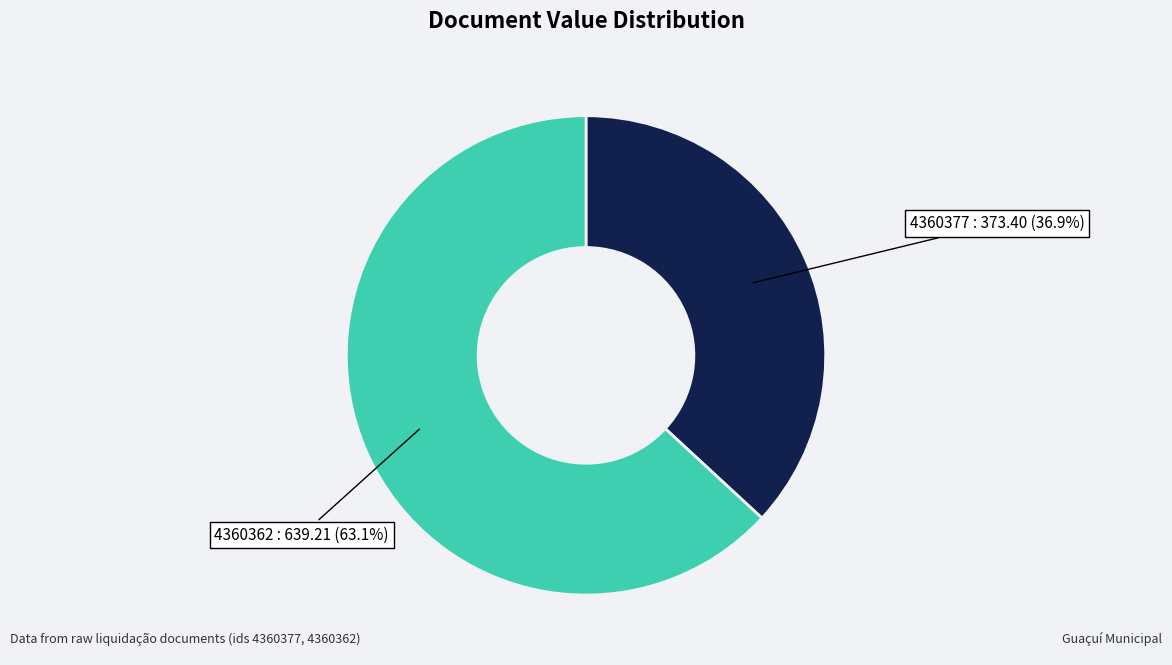

What percentage is the 4360362 slice, to the nearest percent?

63%